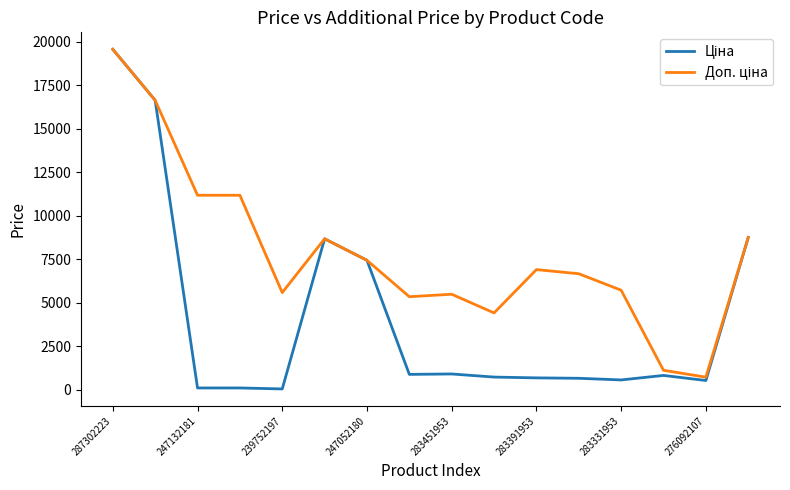

How many lines are shown in the chart?

2